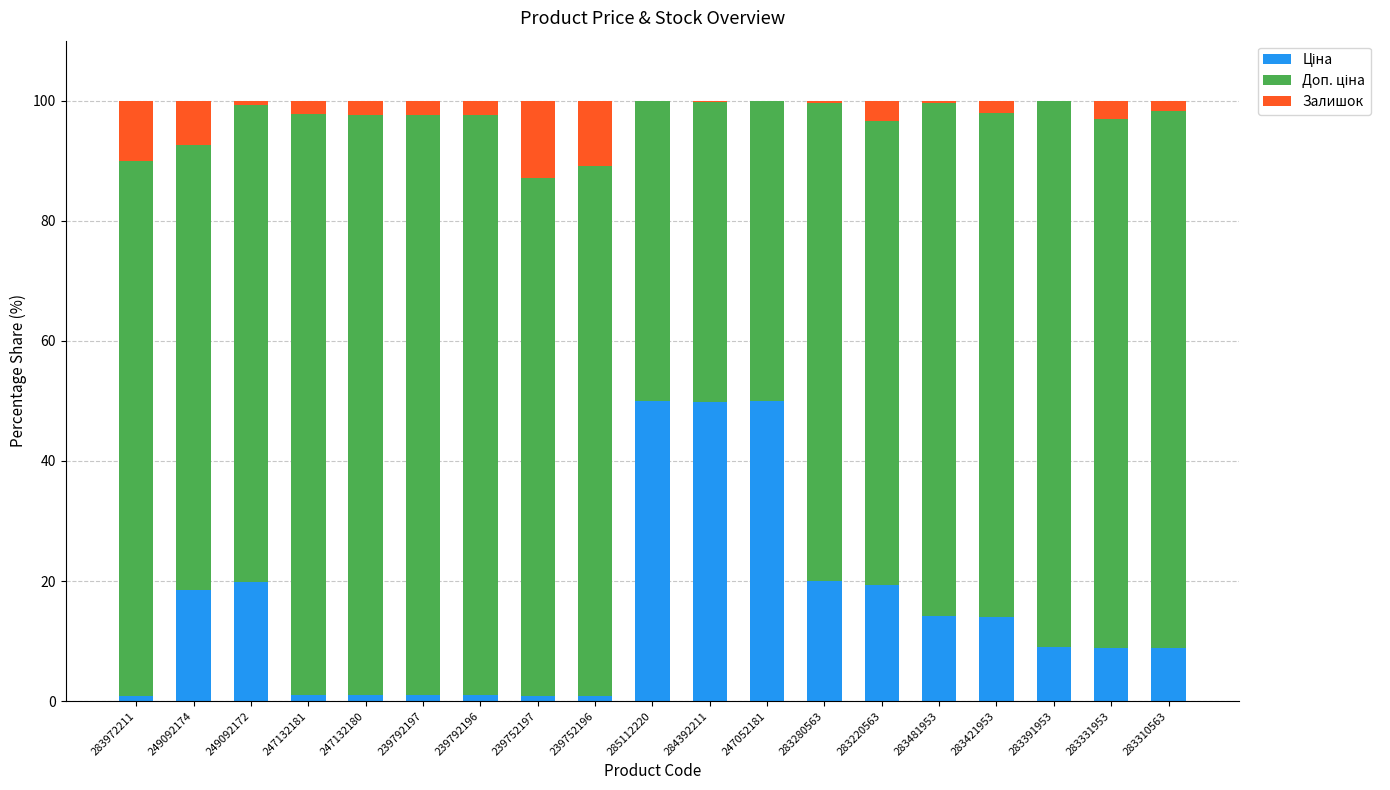

Are the bars grouped side by side (vs. stacked)?

No